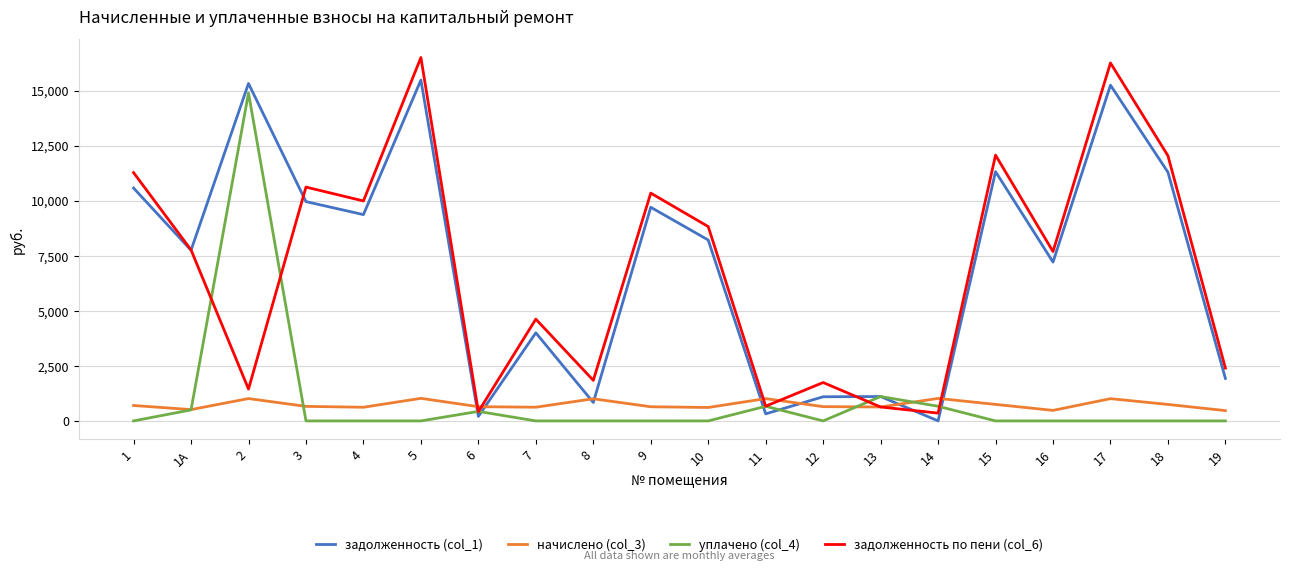

Which series changed the most between 8 and 18?

задолженность (col_1)